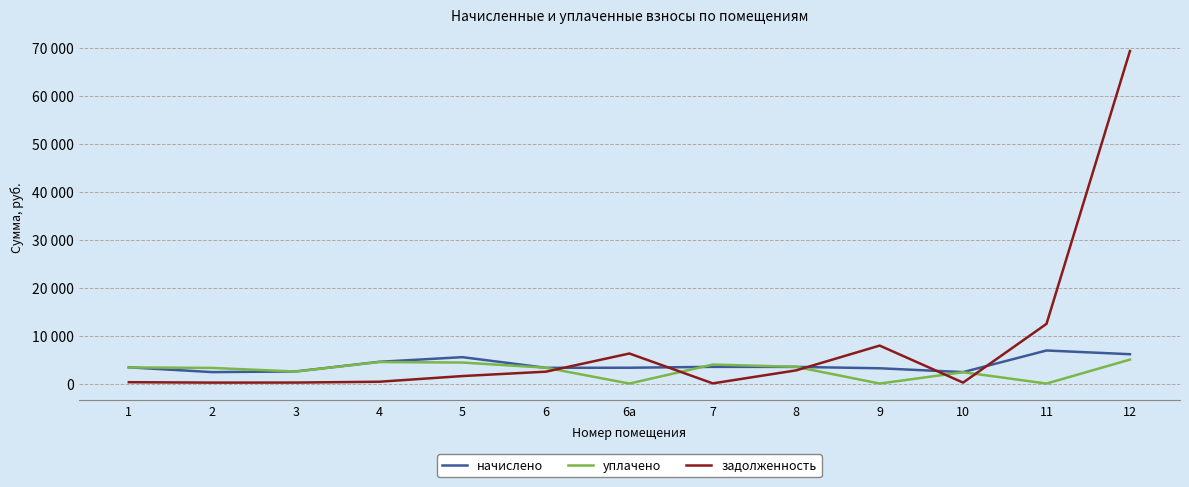

How many intersections are there between начислено and задолженность?

5